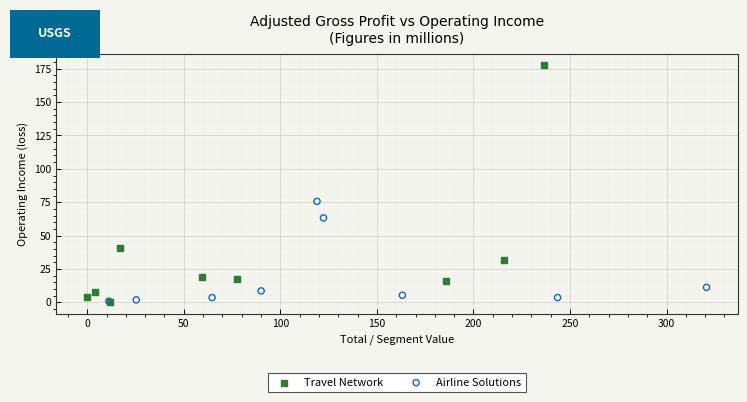

Which series reaches the maximum Y coordinate?

Travel Network